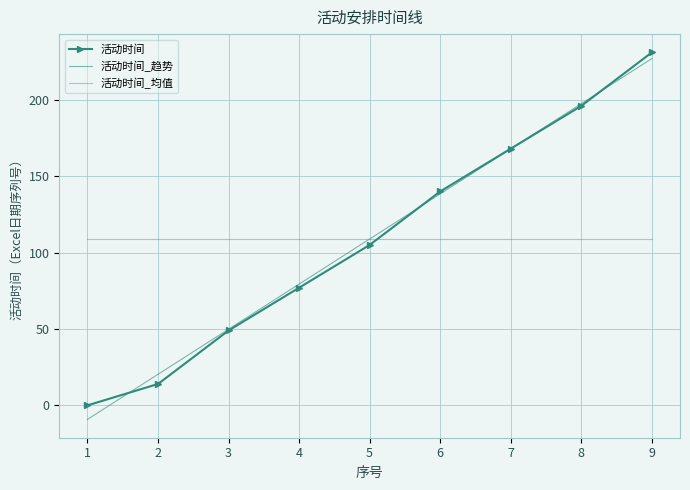

What is the difference between the second highest and second lowest values in the 活动时间_趋势 series?

177.1